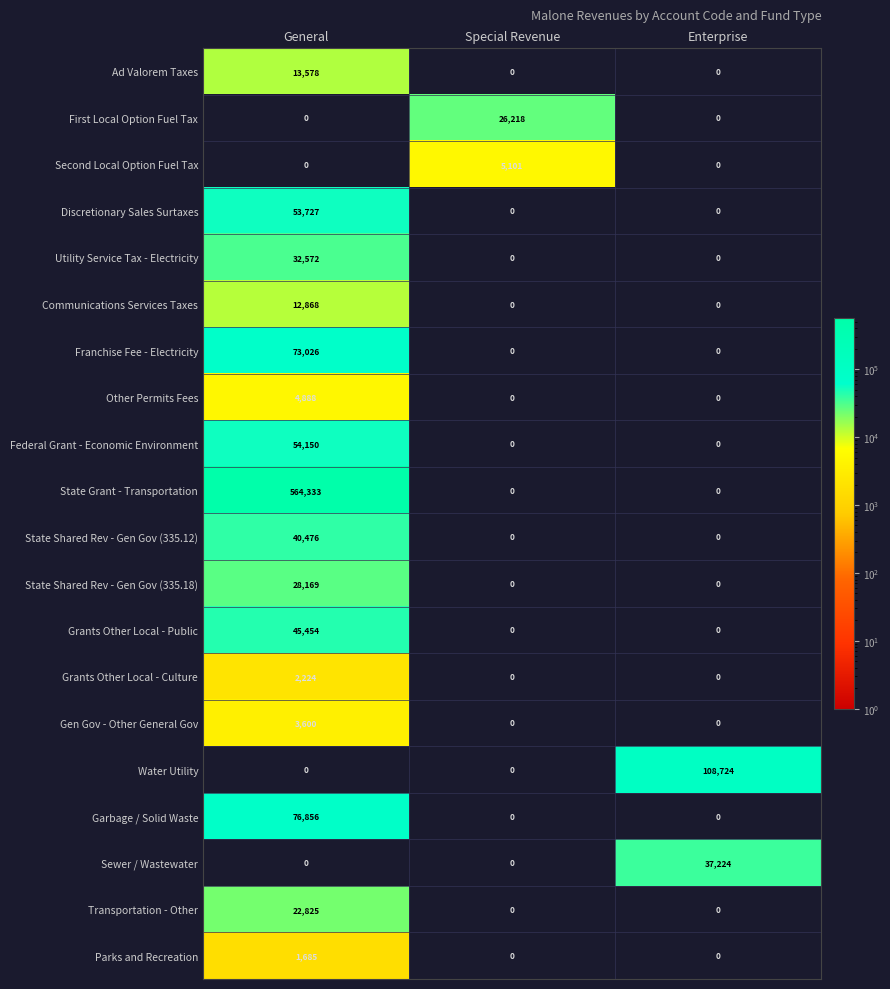

Is the value of Grants Other Local - Public at General greater than the value of Grants Other Local - Culture at Enterprise?

Yes